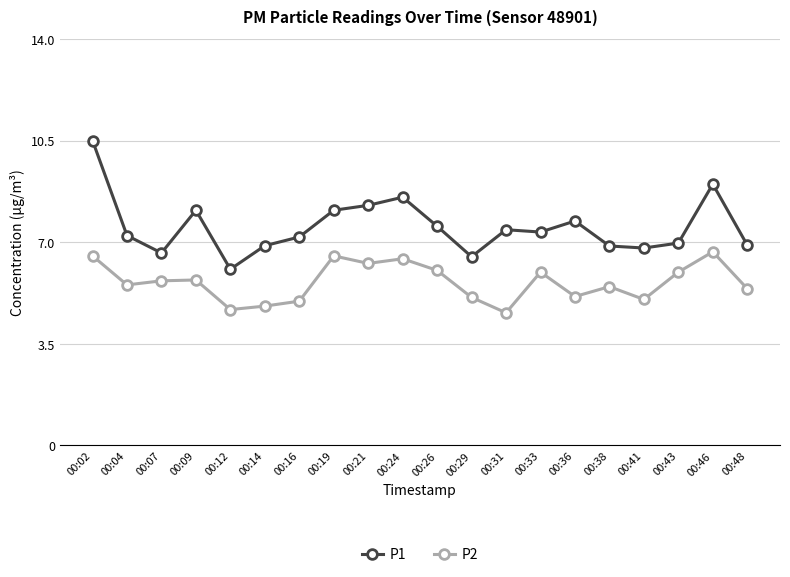

Where does the P2 series first go above 5?

00:02